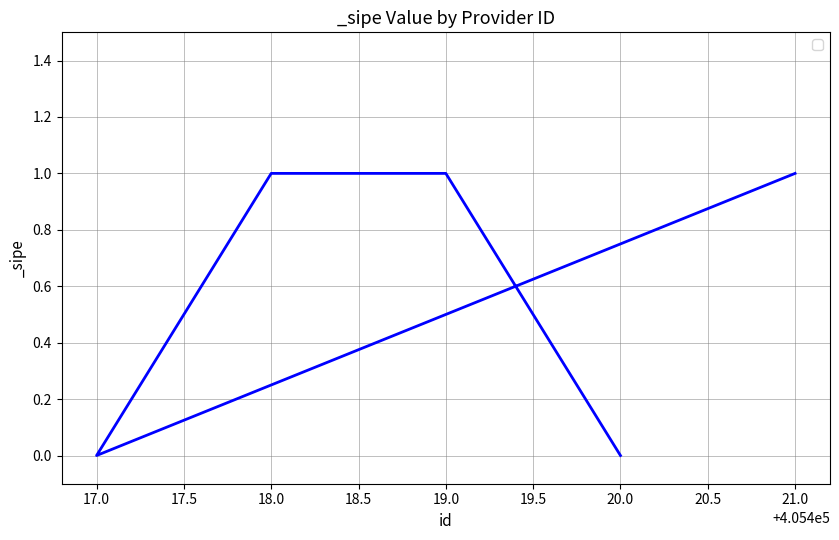

Reading left to right, transcribe all the data shown in this chart.

1	0	1	1	0